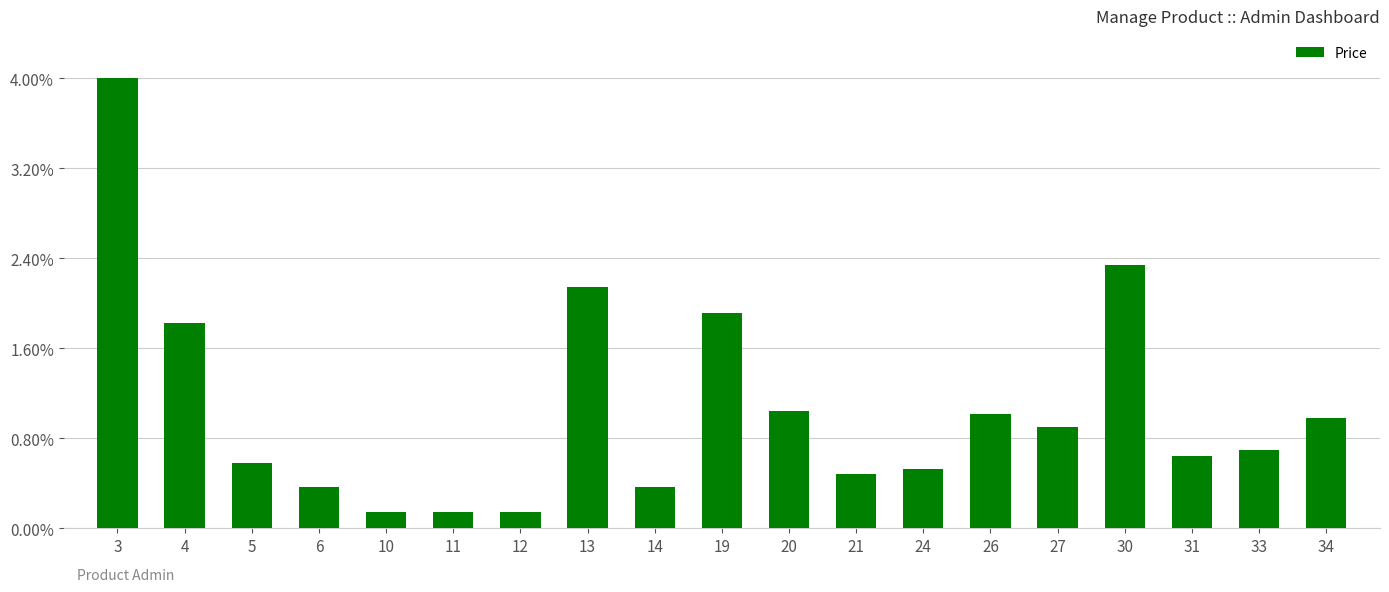

What is the difference between the second highest and second lowest values?

1510.2